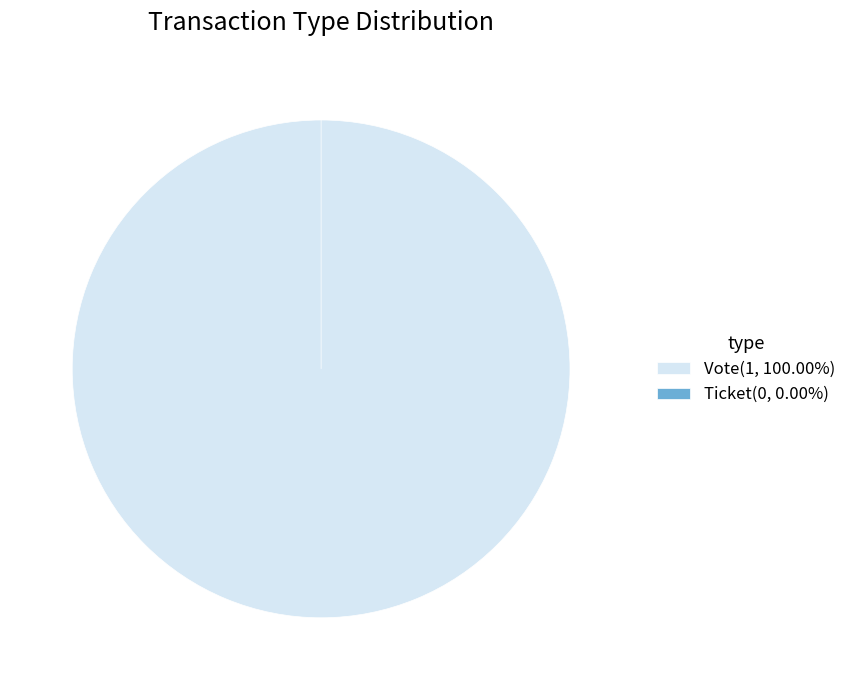

Combined, do Vote and Ticket account for over 50%?

Yes